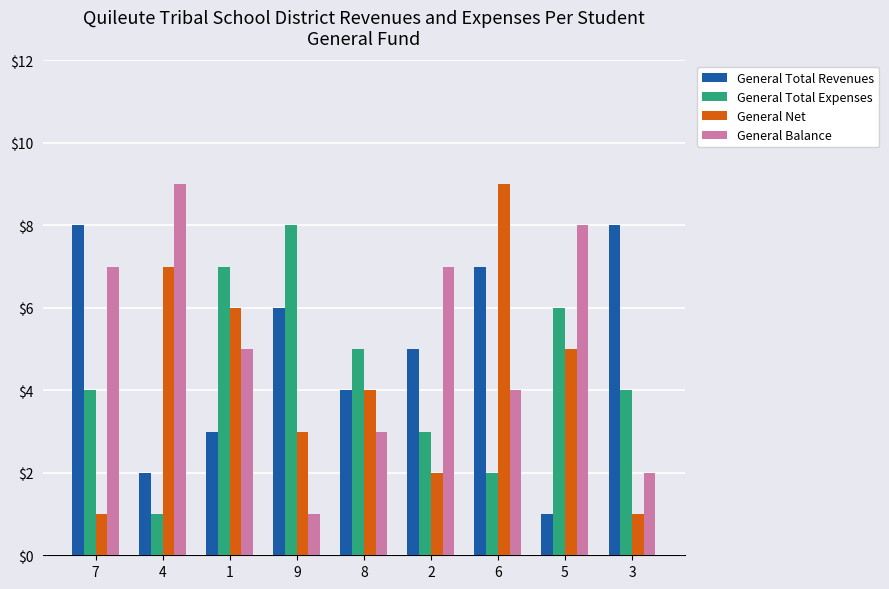

Reading right to left, what are all the values shown in this chart?

General Total Revenues: 3=8	5=1	6=7	2=5	8=4	9=6	1=3	4=2	7=8
General Total Expenses: 3=4	5=6	6=2	2=3	8=5	9=8	1=7	4=1	7=4
General Net: 3=1	5=5	6=9	2=2	8=4	9=3	1=6	4=7	7=1
General Balance: 3=2	5=8	6=4	2=7	8=3	9=1	1=5	4=9	7=7